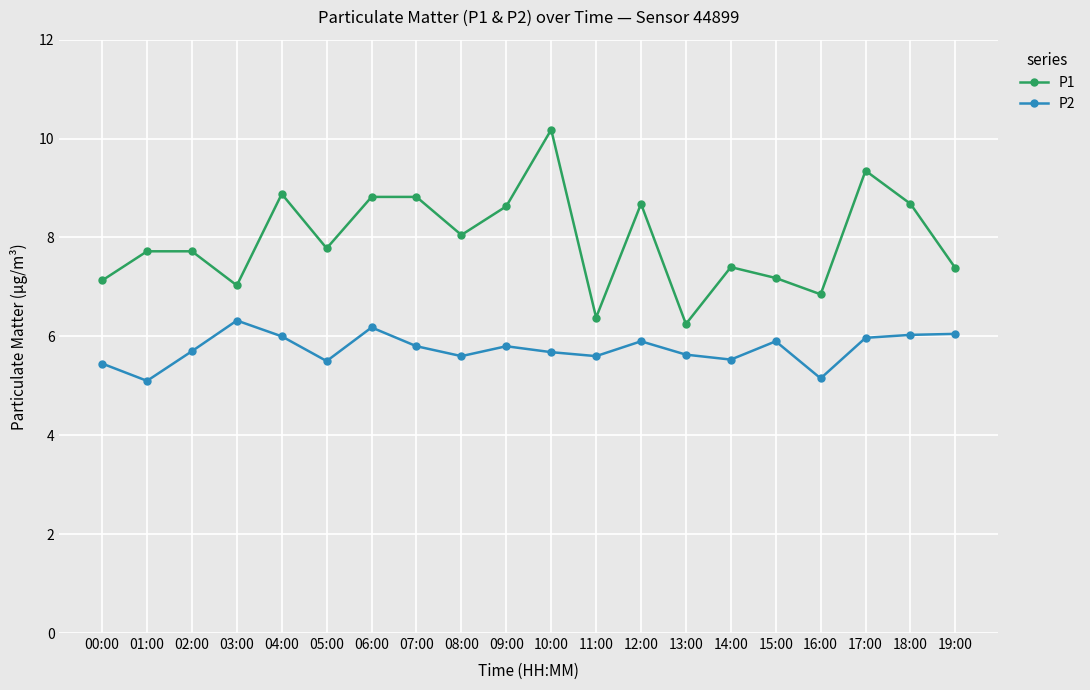

How many lines are shown in the chart?

2